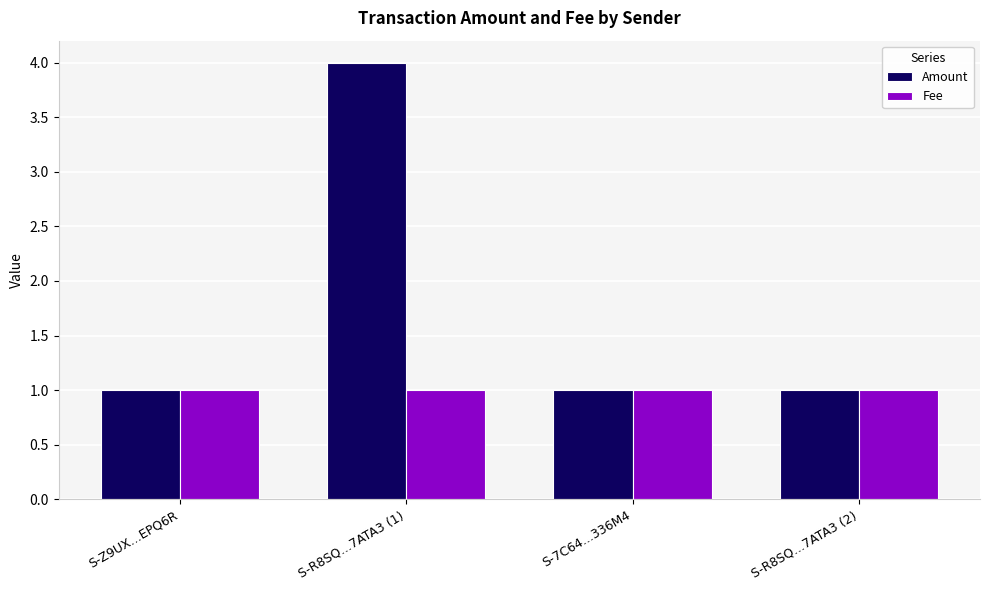

Which label corresponds to the largest value in the chart?

S-R8SQ...7ATA3 (1)